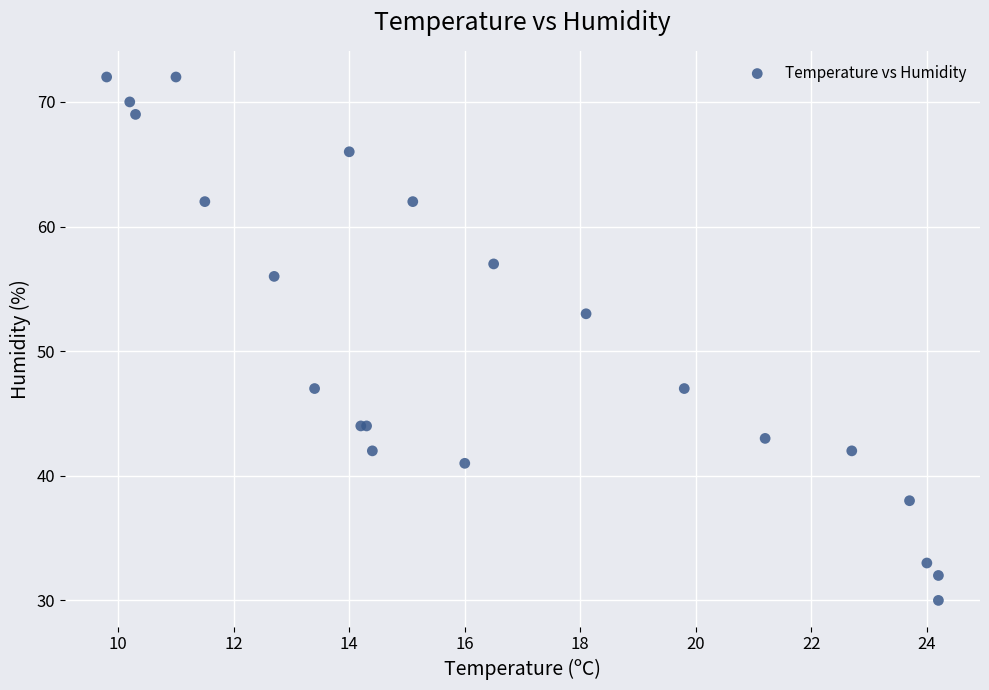

What Y value in the scatter plot is closest to 51?

53